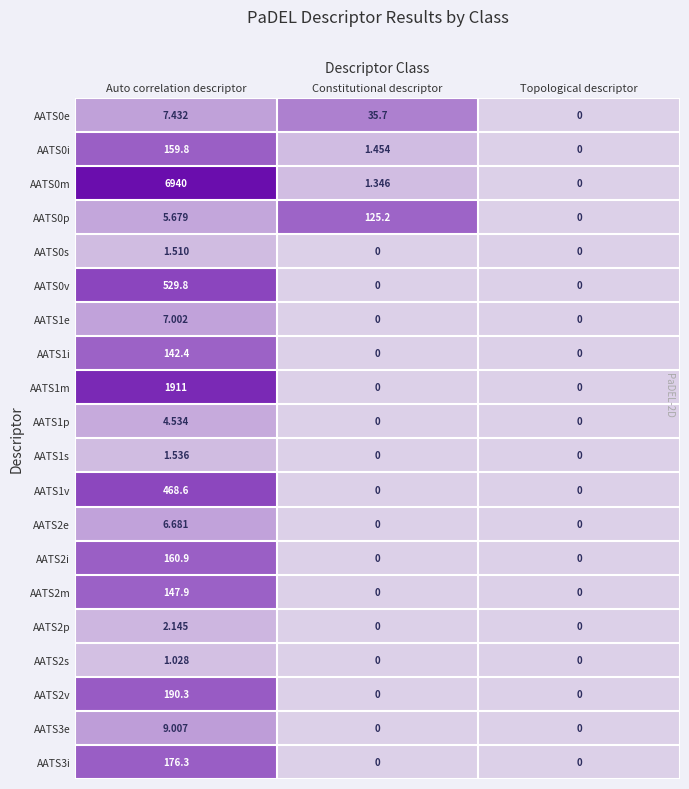

Which category has the highest value in the AATS2i series?

Auto correlation descriptor